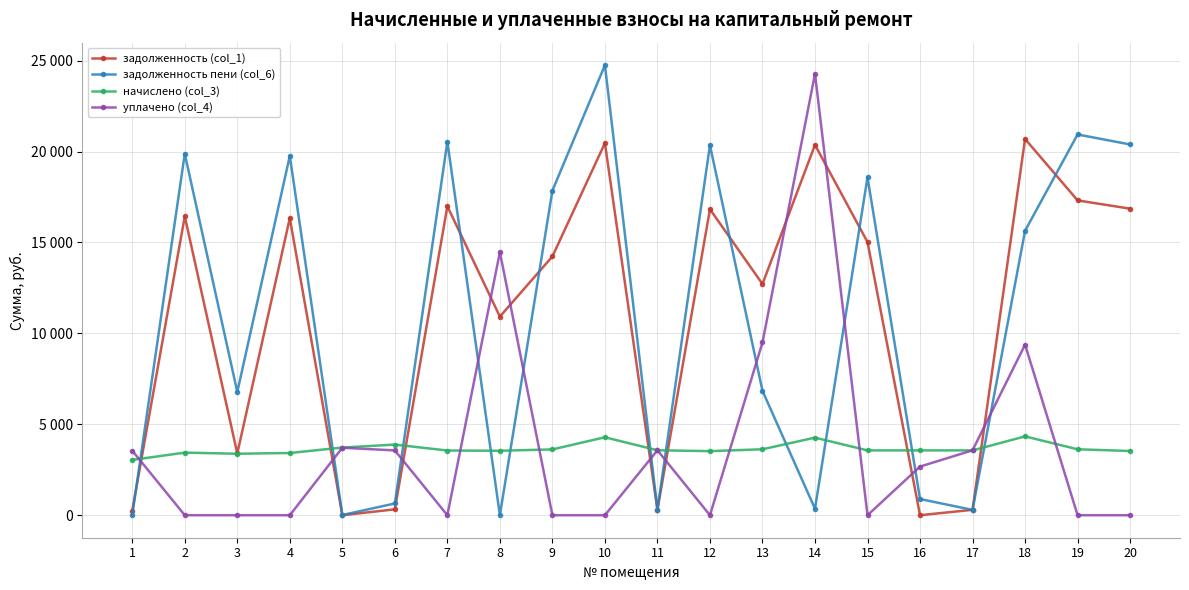

Is this an area chart (filled region under the line)?

No